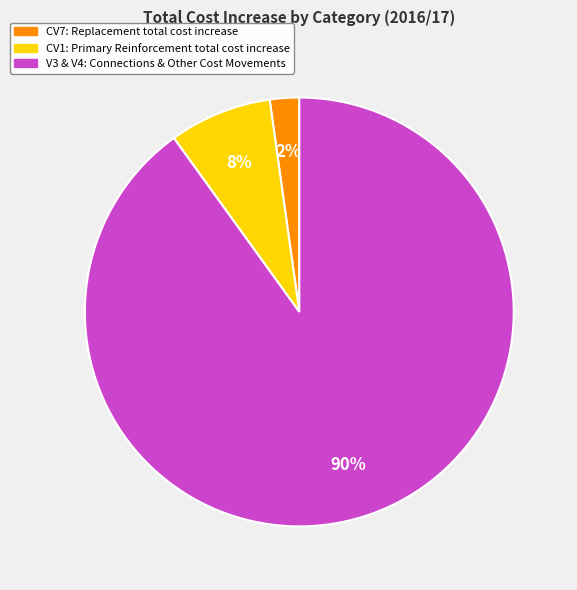

Rank the categories by value from lowest to highest.

CV7: Replacement total cost increase, CV1: Primary Reinforcement total cost increase, V3 & V4: Connections & Other Cost Movements